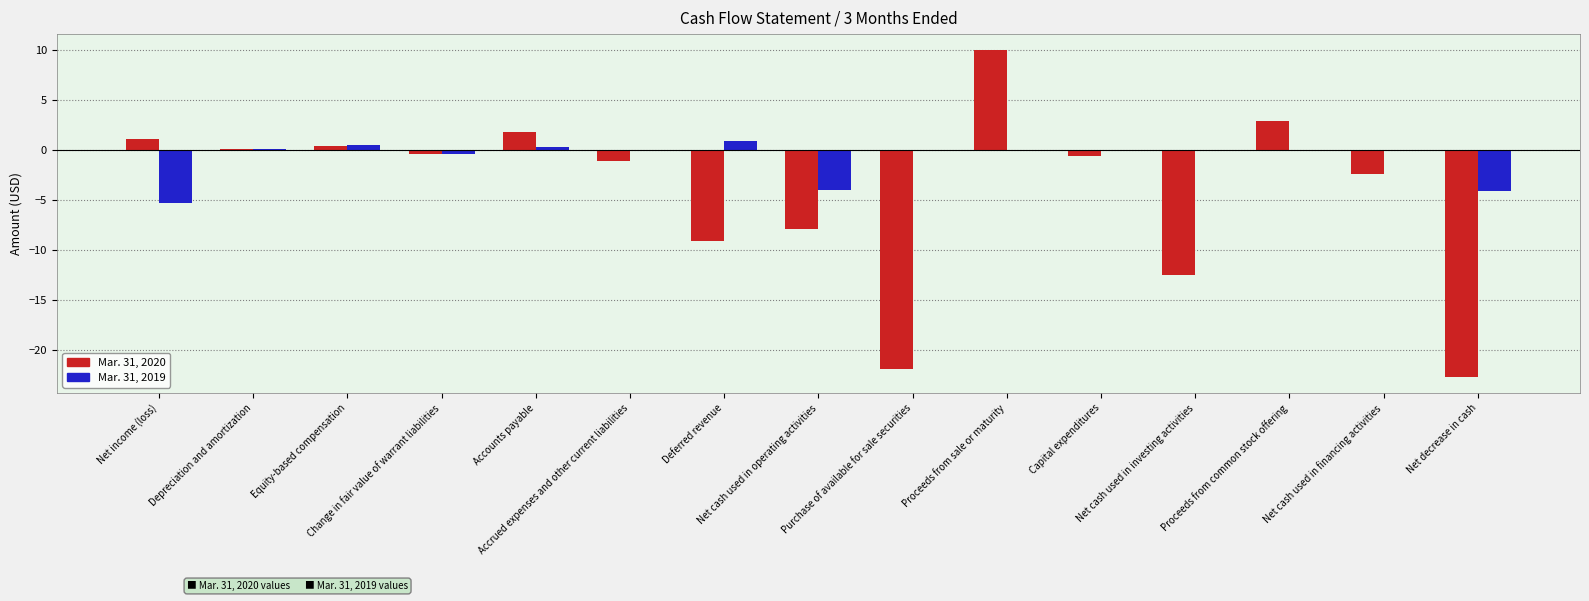

What is the maximum value shown in the chart?

10.0